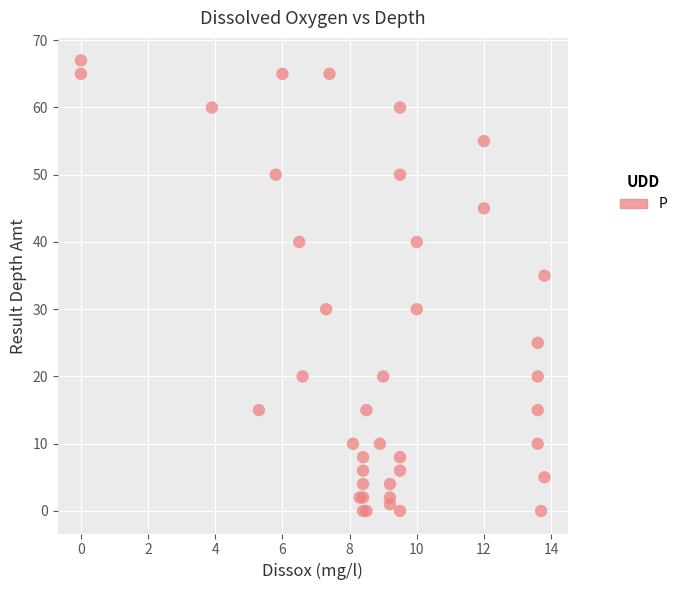

What Y value in the scatter plot is closest to 33?

35